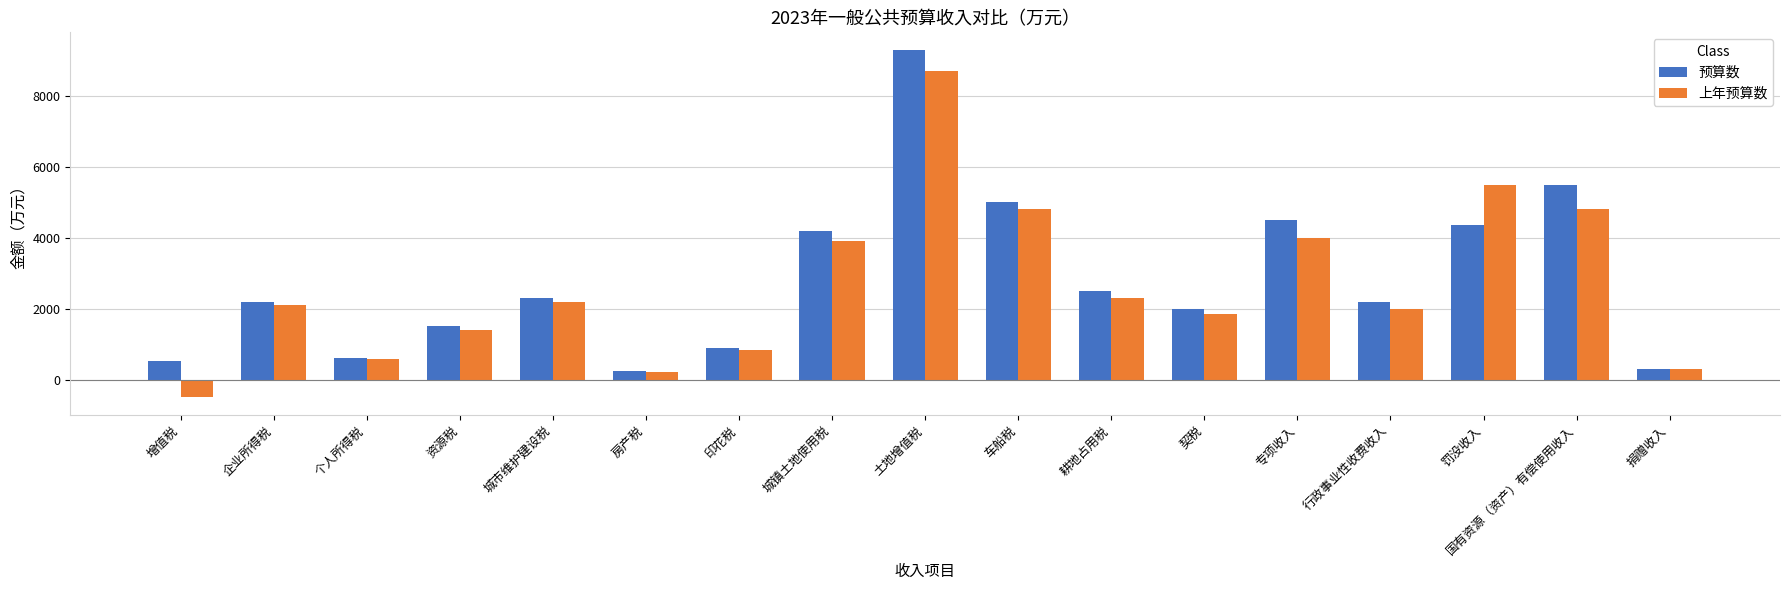

What value does the 预算数 series have at 耕地占用税?

2500